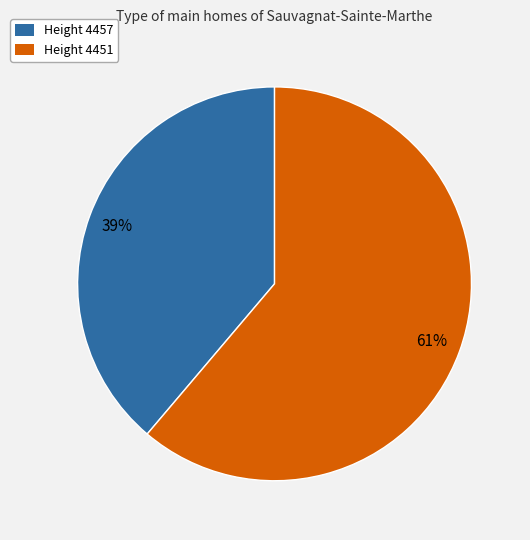

Does any single category account for the majority?

Yes